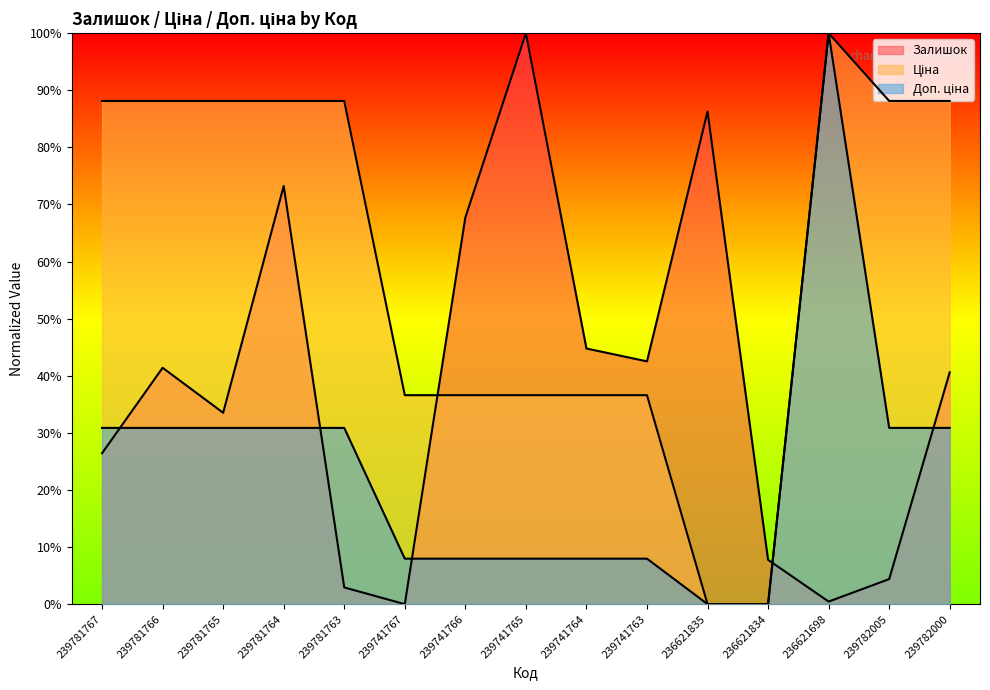

How many data points in Ціна are above 88?

8